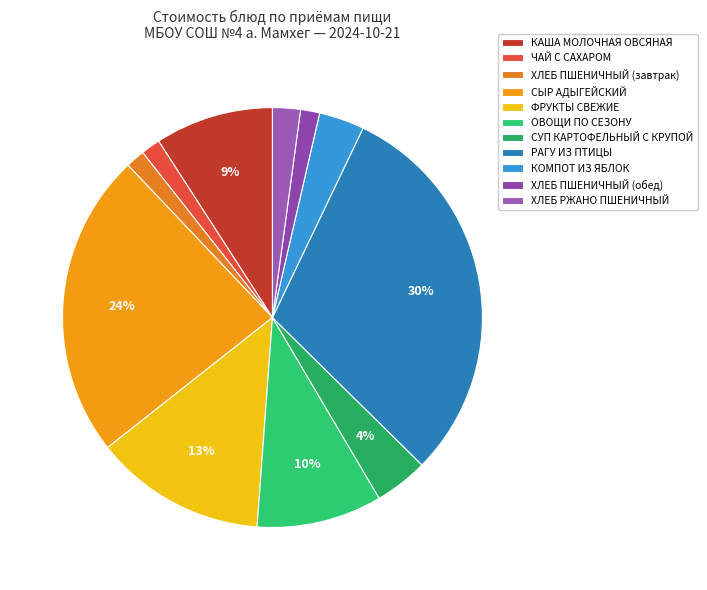

How many slices are in this pie chart?

11